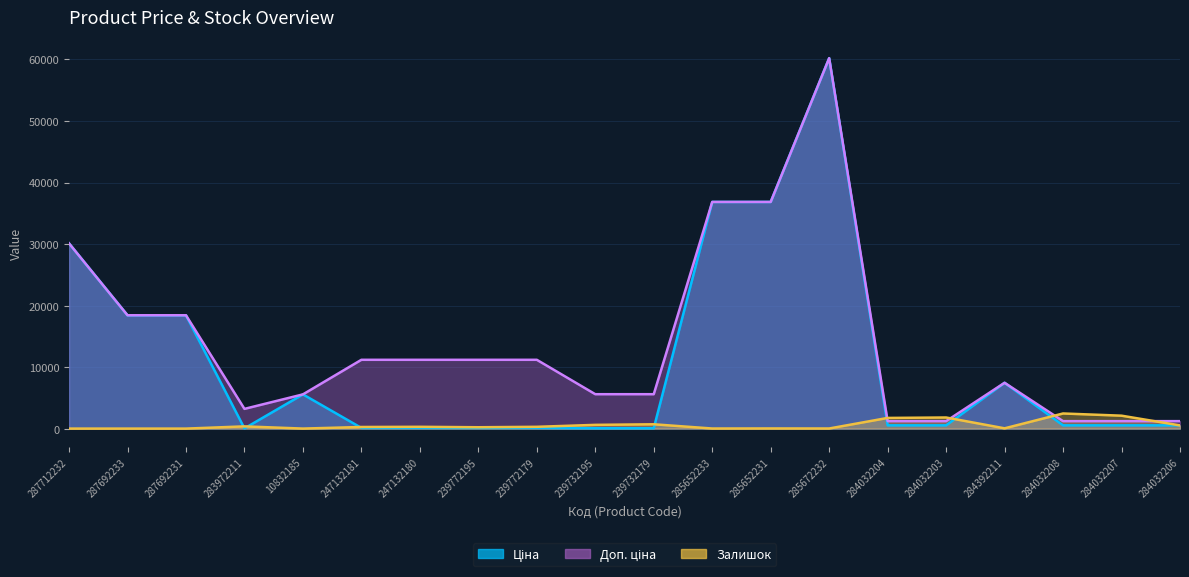

What is the label of the 6th point from the left?

247132181